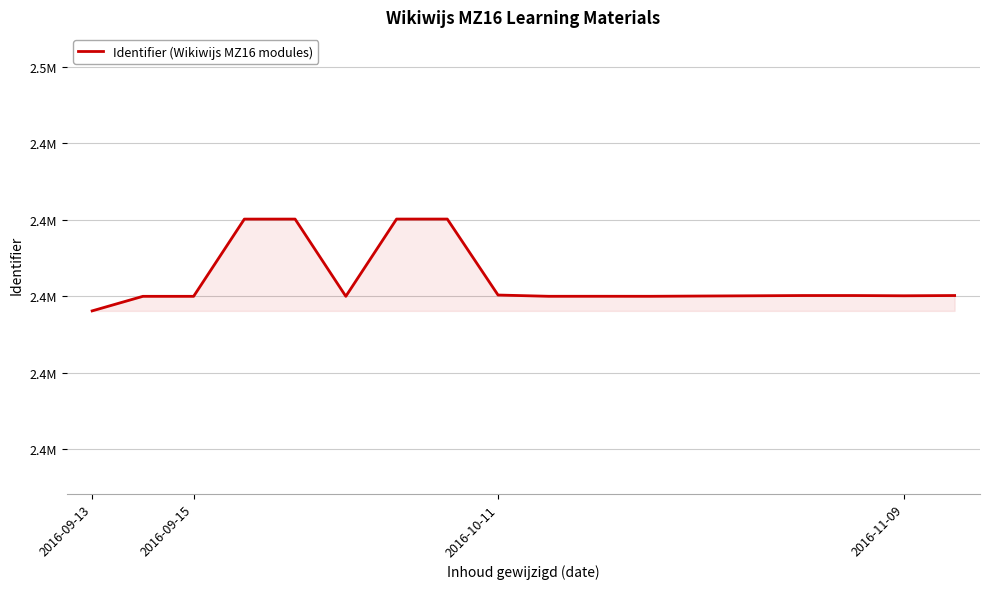

Where is the first local minimum?

5